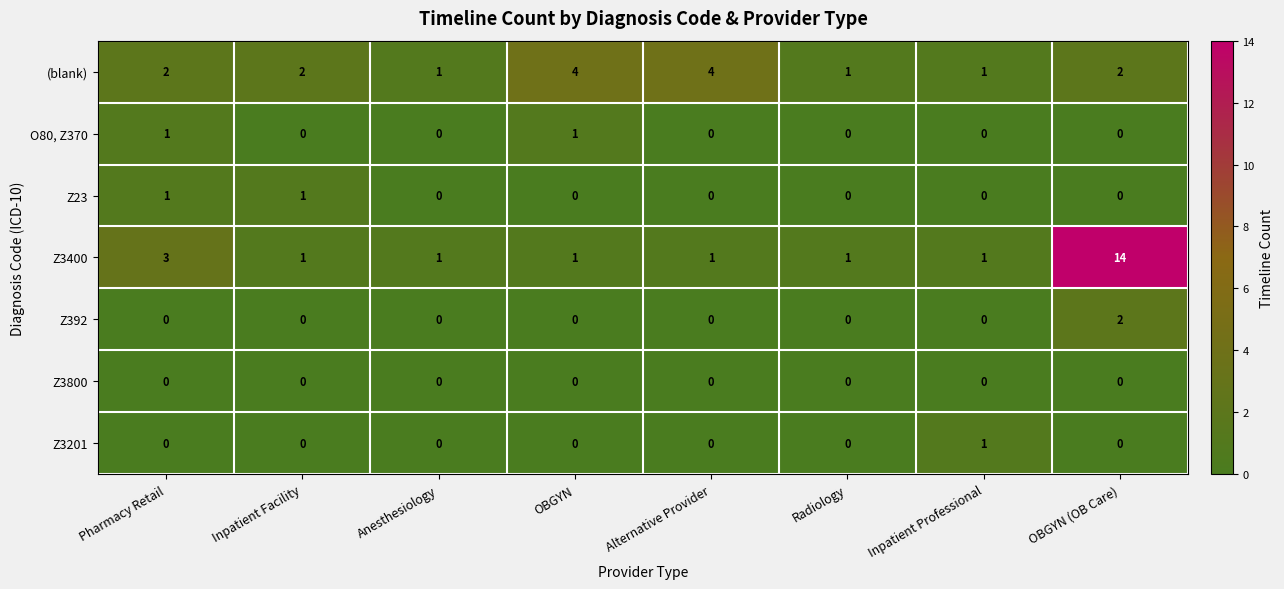

True or false: Z392 has a value of 0 at Pharmacy Retail.

True